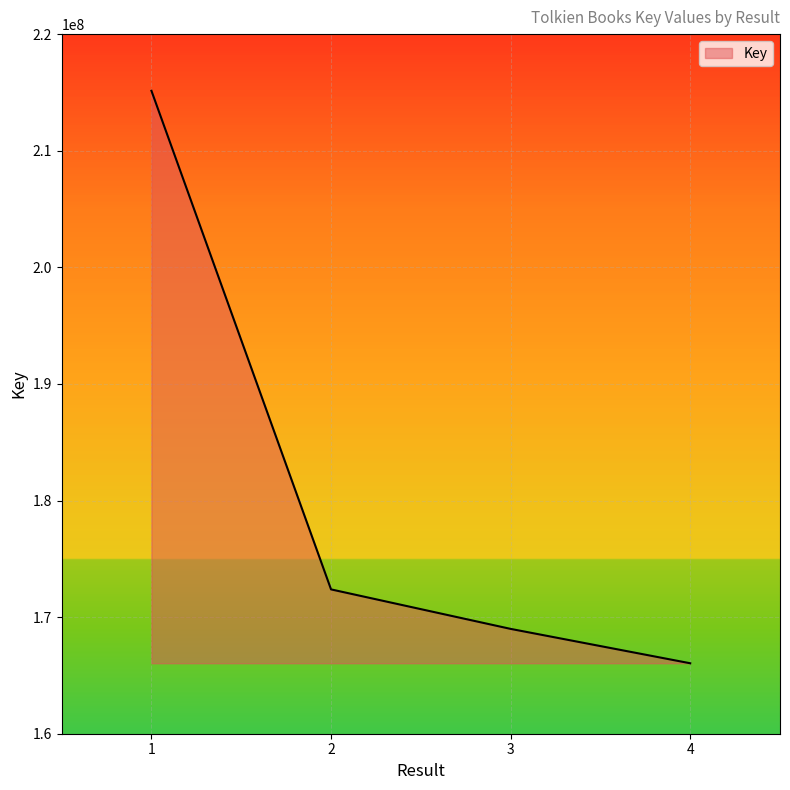

What is the sum of all values?

722550331